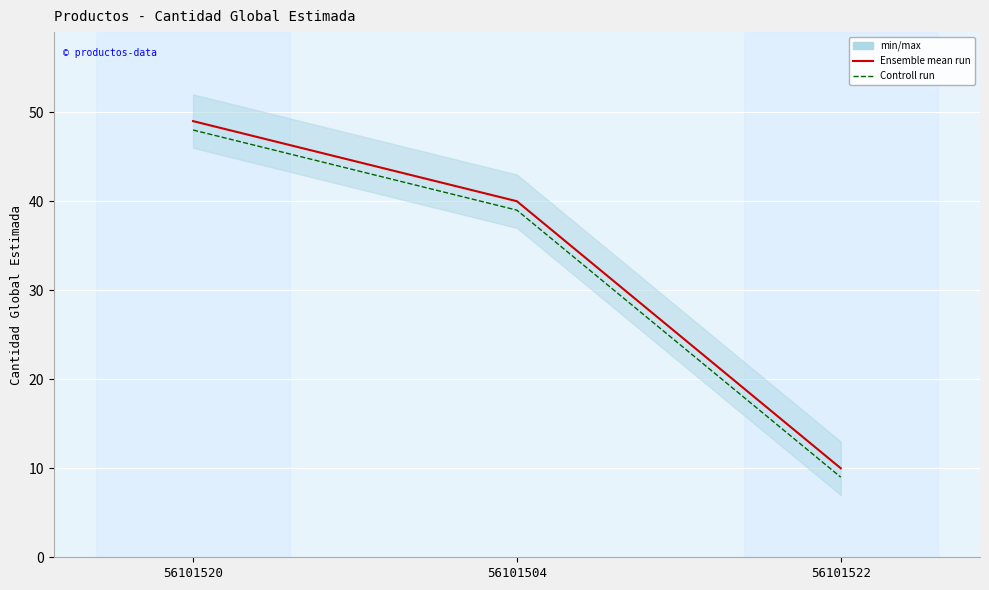

True or false: the data shows 49 at 56101520.

True